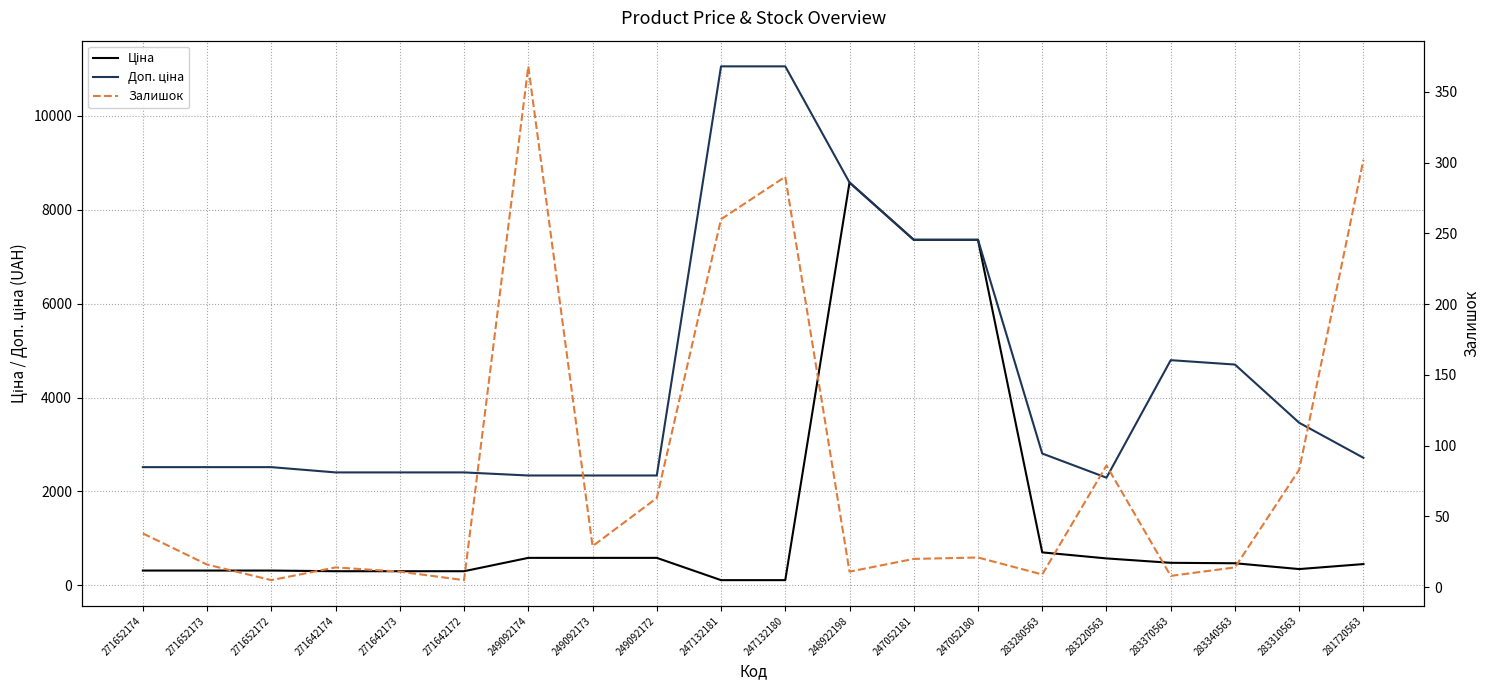

Reading left to right, transcribe all the data shown in this chart.

Ціна: 271652174=314.7	271652173=314.7	271652172=314.7	271642174=300.6	271642173=300.6	271642172=300.6	249092174=584.9	249092173=584.9	249092172=584.9	247132181=110.5	247132180=110.5	248922198=8581.1	247052181=7360.2	247052180=7360.2	283280563=701.9	283220563=573.2	283370563=479.6	283340563=470.3	283310563=346.3	281720563=452.7
Доп. ціна: 271652174=2517.5	271652173=2517.5	271652172=2517.5	271642174=2405.2	271642173=2405.2	271642172=2405.2	249092174=2339.7	249092173=2339.7	249092172=2339.7	247132181=11055.0	247132180=11055.0	248922198=8581.1	247052181=7360.2	247052180=7360.2	283280563=2807.6	283220563=2292.9	283370563=4796.4	283340563=4702.8	283310563=3462.7	281720563=2716.4
Залишок: 271652174=38.0	271652173=16.0	271652172=5.0	271642174=14.0	271642173=11.0	271642172=5.0	249092174=368.0	249092173=29.0	249092172=63.0	247132181=260.0	247132180=290.0	248922198=11.0	247052181=20.0	247052180=21.0	283280563=9.0	283220563=86.0	283370563=8.0	283340563=14.0	283310563=83.0	281720563=302.0